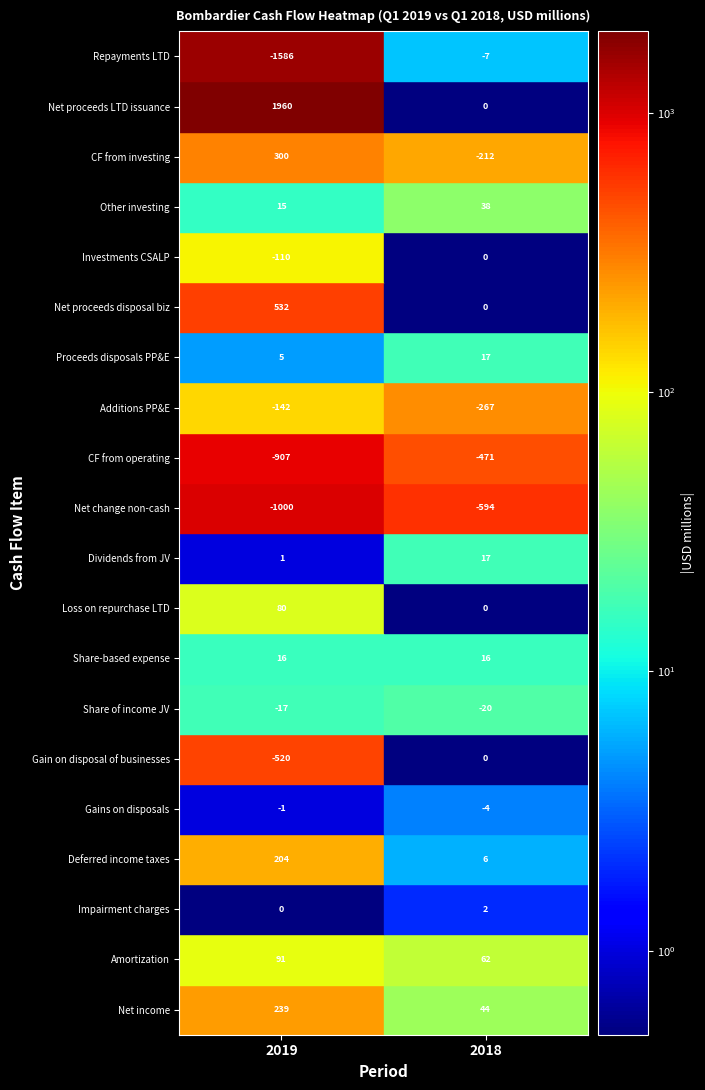

Which series changed the most between 2019 and 2018?

Net proceeds LTD issuance